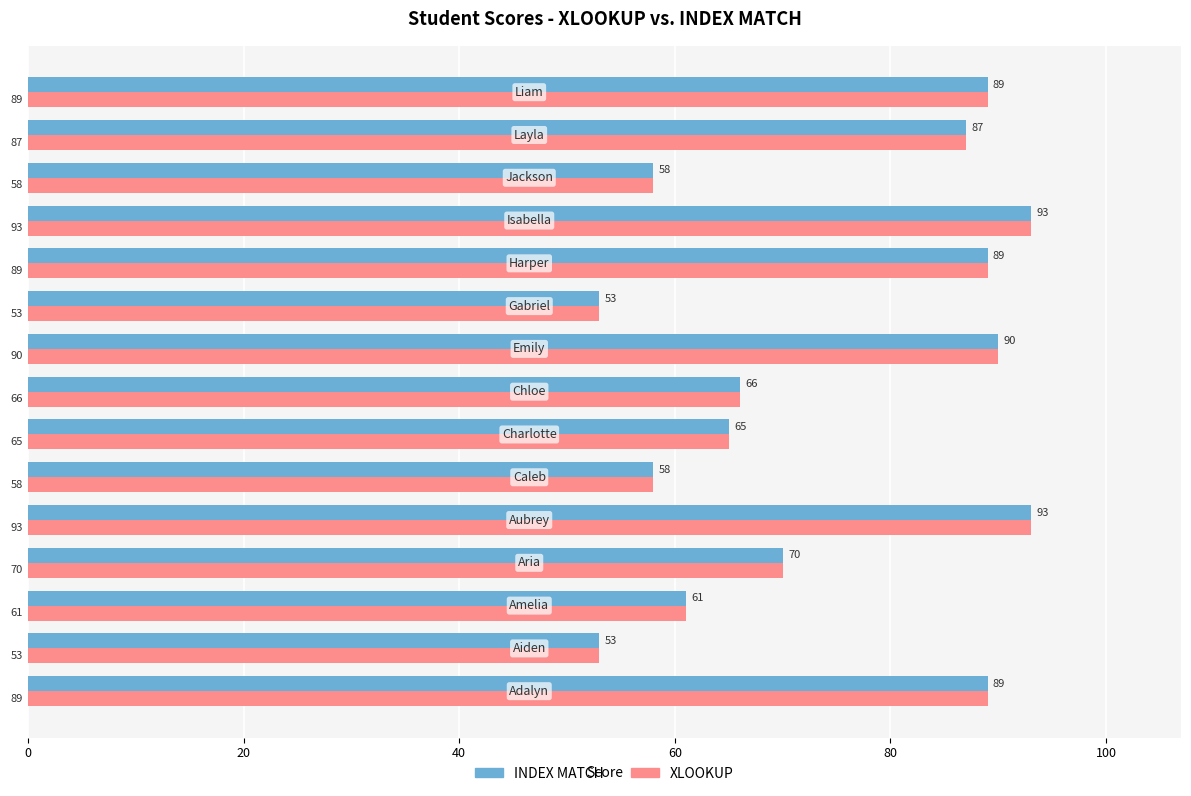

At how many categories does at least one series exceed 67?

8